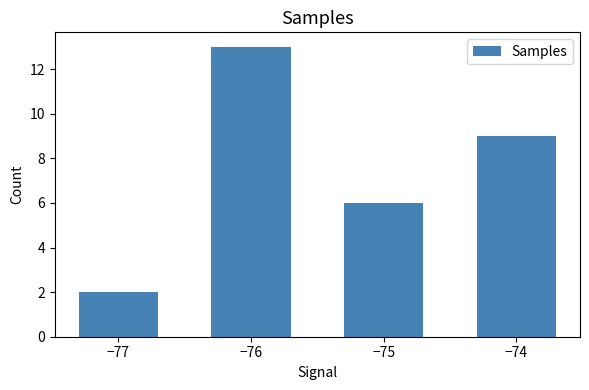

What is the value of the 1st bar from the left?

2